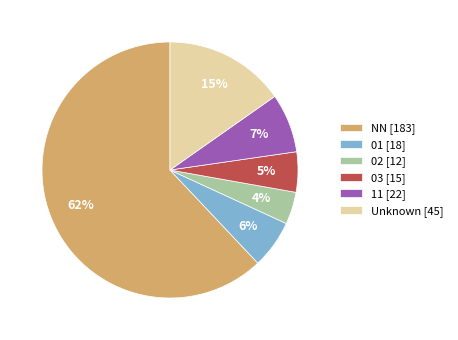

To the nearest percent, what is the average slice percentage?

17%